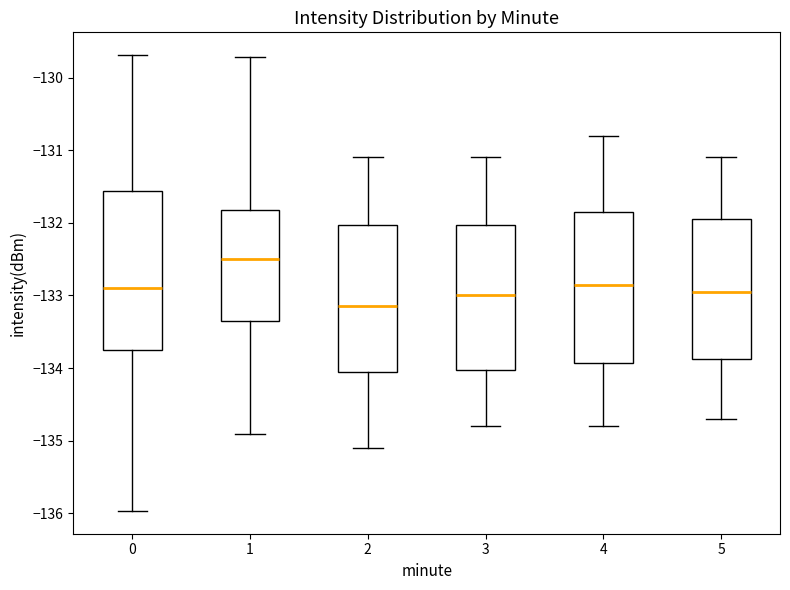

Reading left to right, read every box against the y-axis: the position of its median line, the range the box covers, and the ends of its whiskers. The values are not printed on the chart, so give them approximately, as read against the axis.

0: median -132.9, box -133.7 to -131.6, whiskers -136.0 to -129.7
1: median -132.5, box -133.3 to -131.8, whiskers -134.9 to -129.7
2: median -133.1, box -134.0 to -132.0, whiskers -135.1 to -131.1
3: median -133.0, box -134.0 to -132.0, whiskers -134.8 to -131.1
4: median -132.8, box -133.9 to -131.8, whiskers -134.8 to -130.8
5: median -132.9, box -133.9 to -131.9, whiskers -134.7 to -131.1